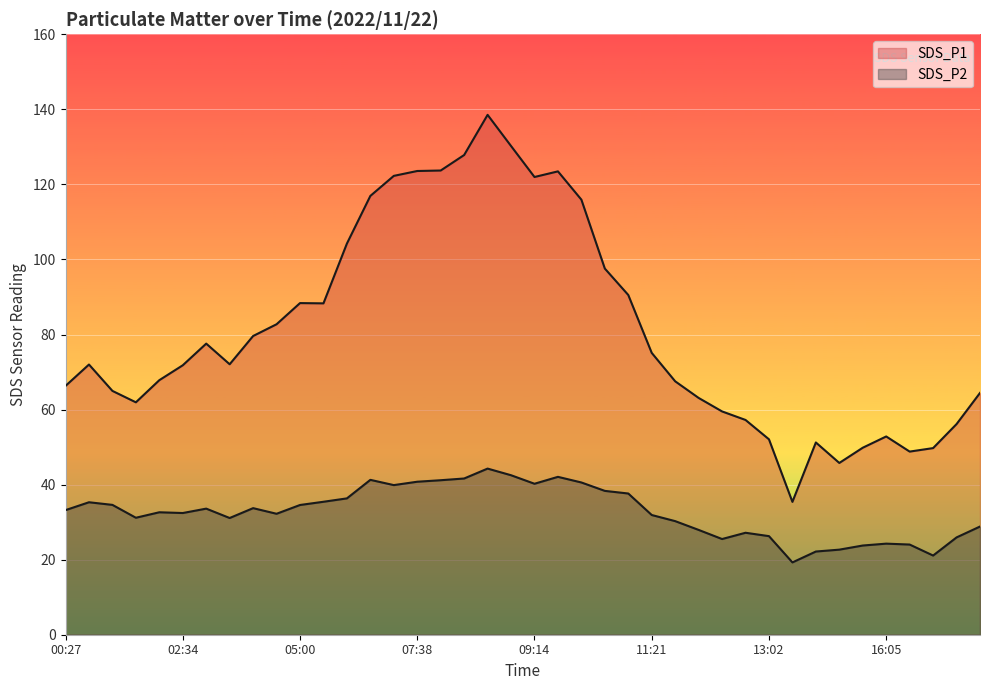

Which series has the largest range (max minus min)?

SDS_P1